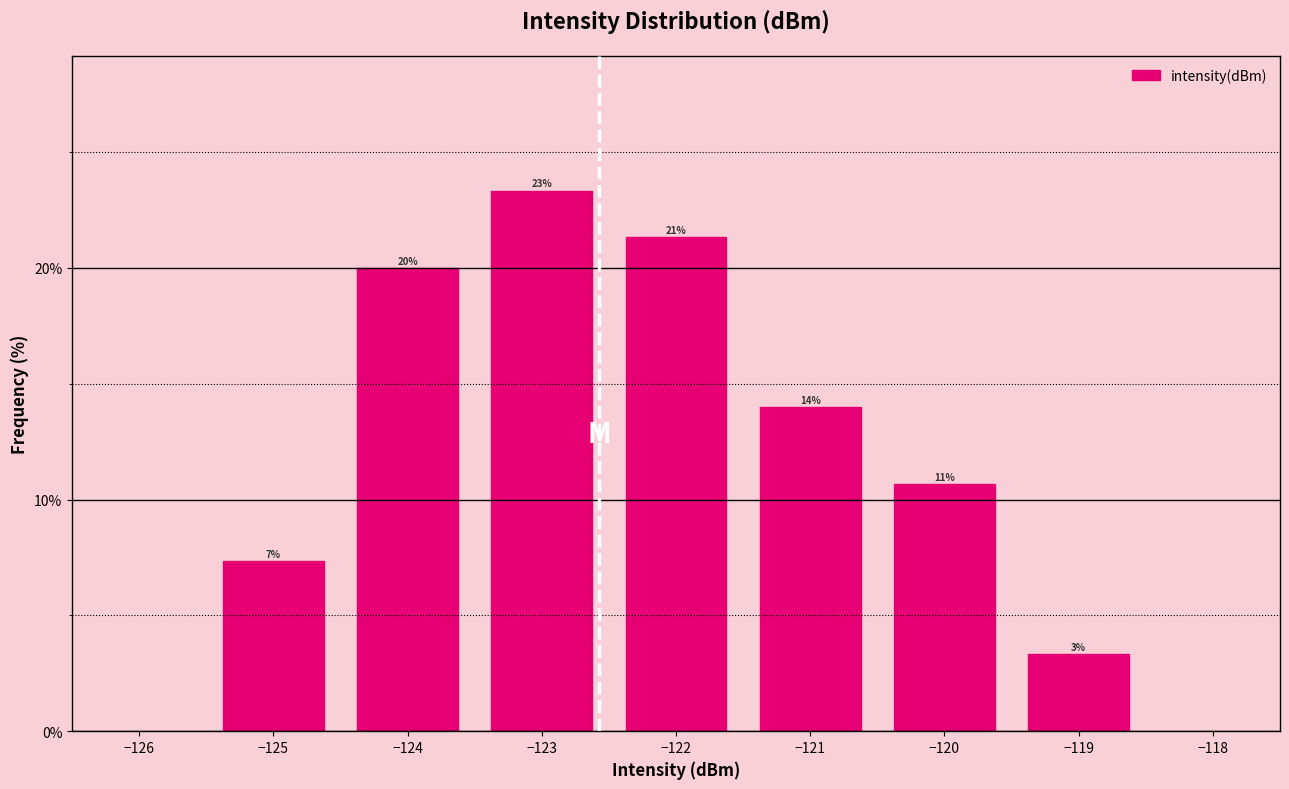

How many bars are there in total?

7